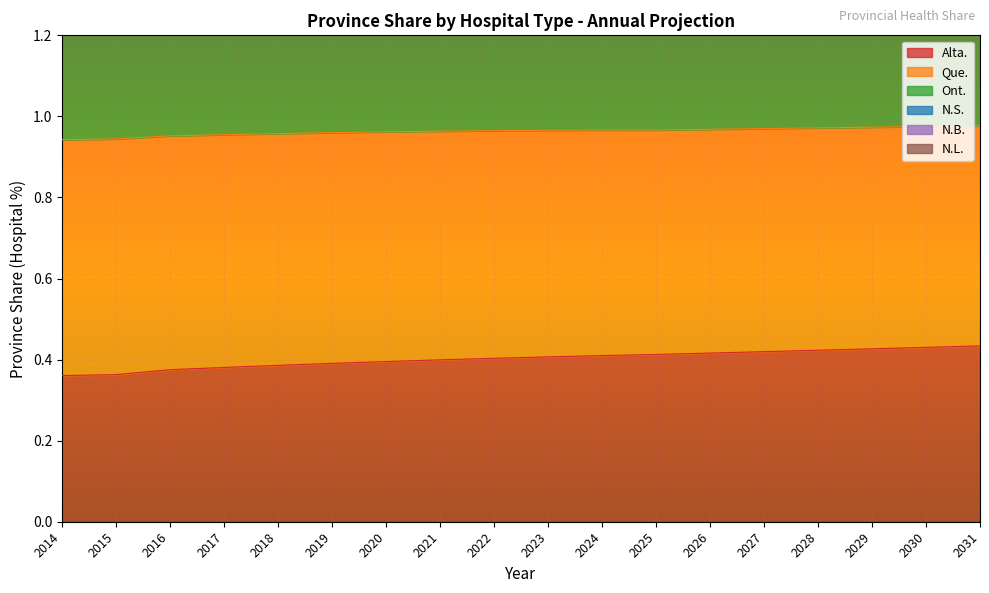

True or false: Alta. has a value of 0.6 at 2024.

False